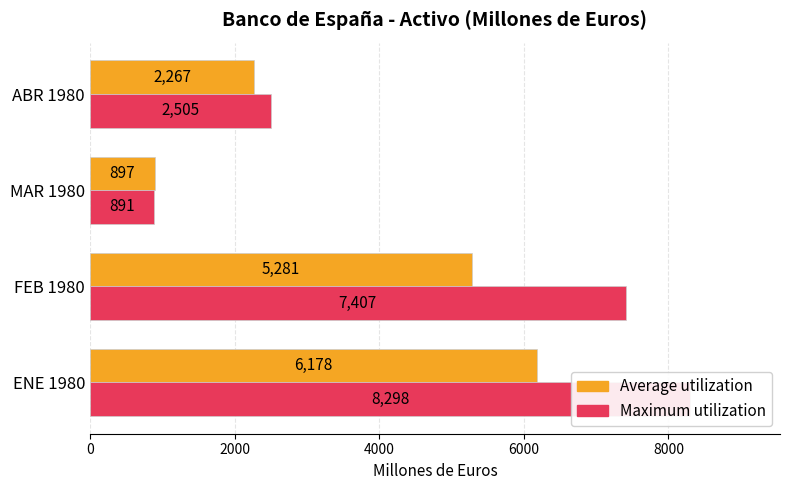

What is the difference between the second highest and minimum values in the Average utilization series?

4384